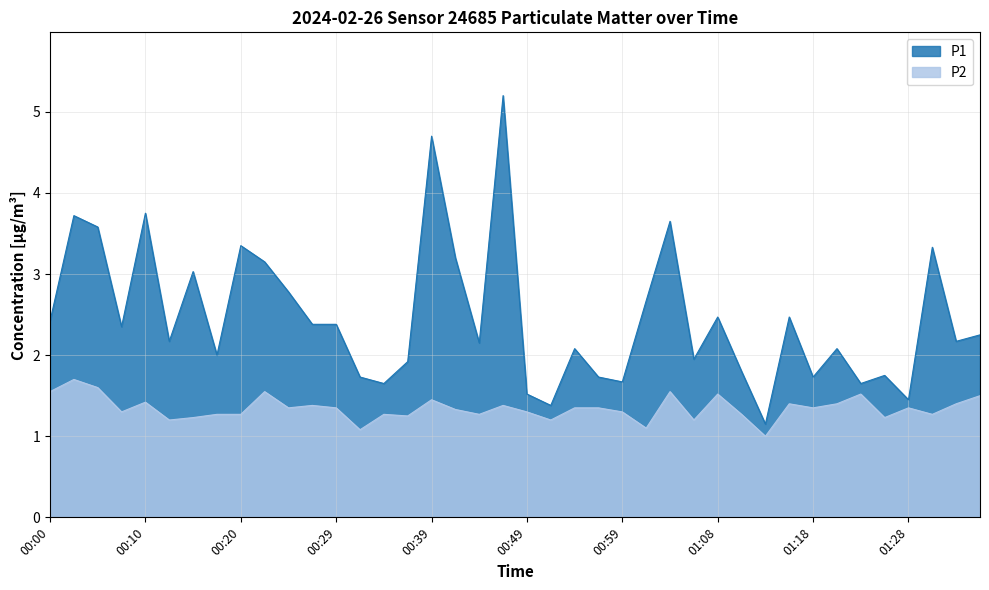

The P1 series shows 1.4 at 00:22. True or false?

False